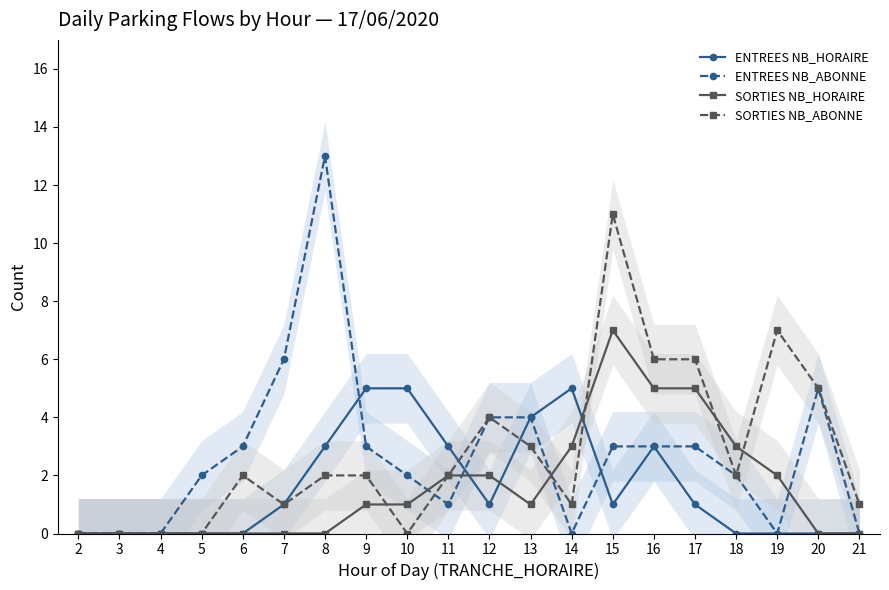

At which category does ENTREES NB_HORAIRE reach its first local peak?

14